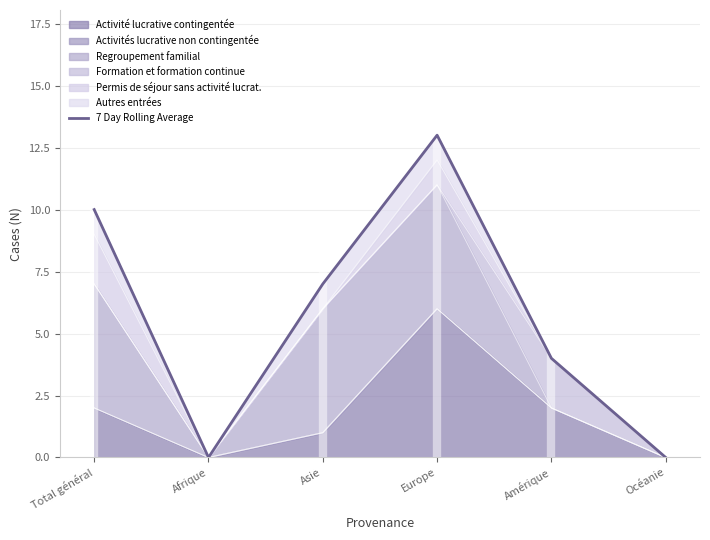

Rank the categories by value from highest to lowest.

Europe, Total général, Asie, Amérique, Afrique, Océanie